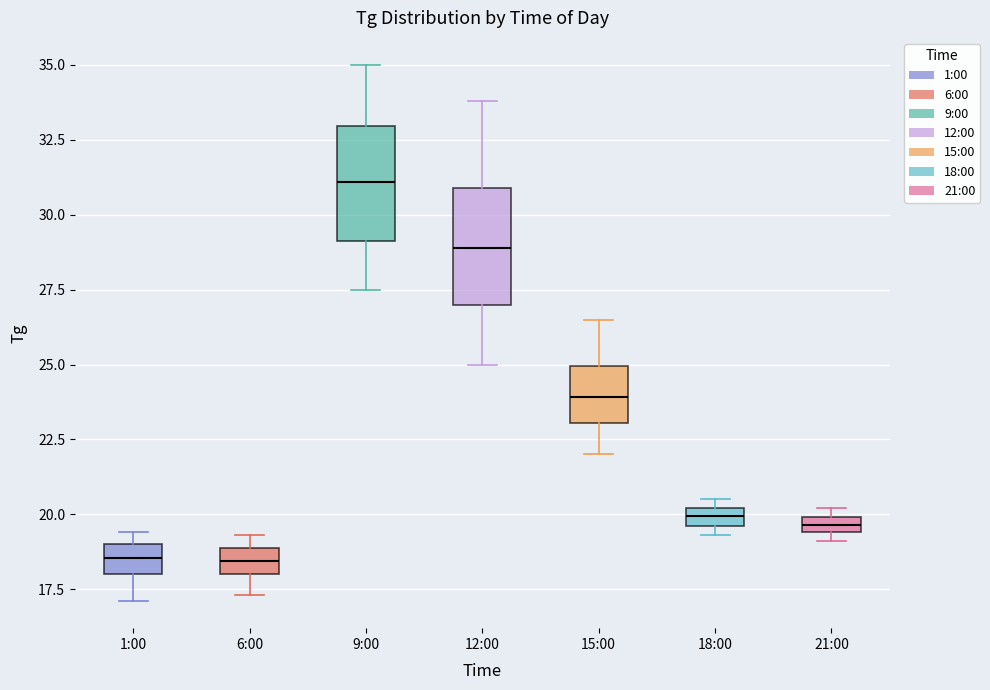

Where is the lower edge of the box for 6:00 on the y-axis? The values are not printed on the chart, so give them approximately, as read against the axis.

18.0